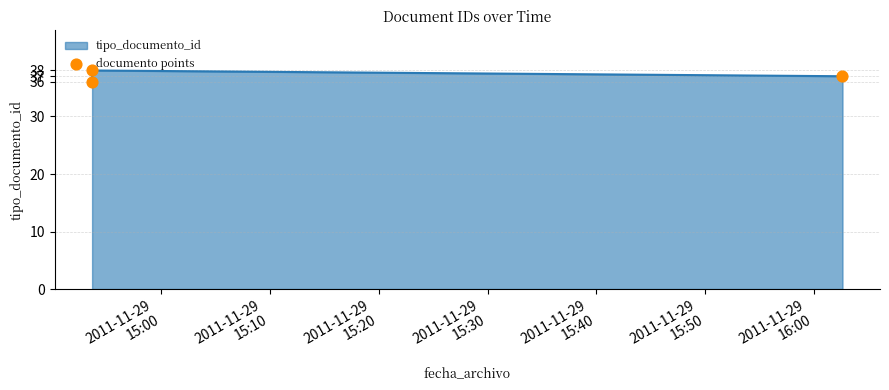

Approximately how many times larger is the value at 2011-11-29
15:10 compared to 2011-11-29
15:20?

1.0